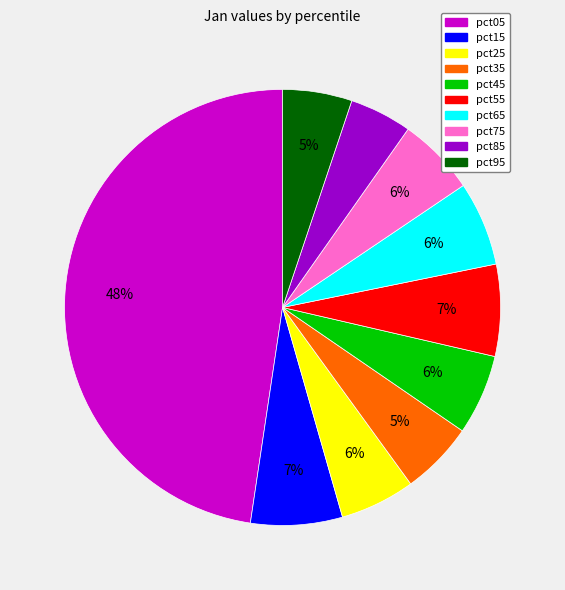

Which slice is the largest?

pct05